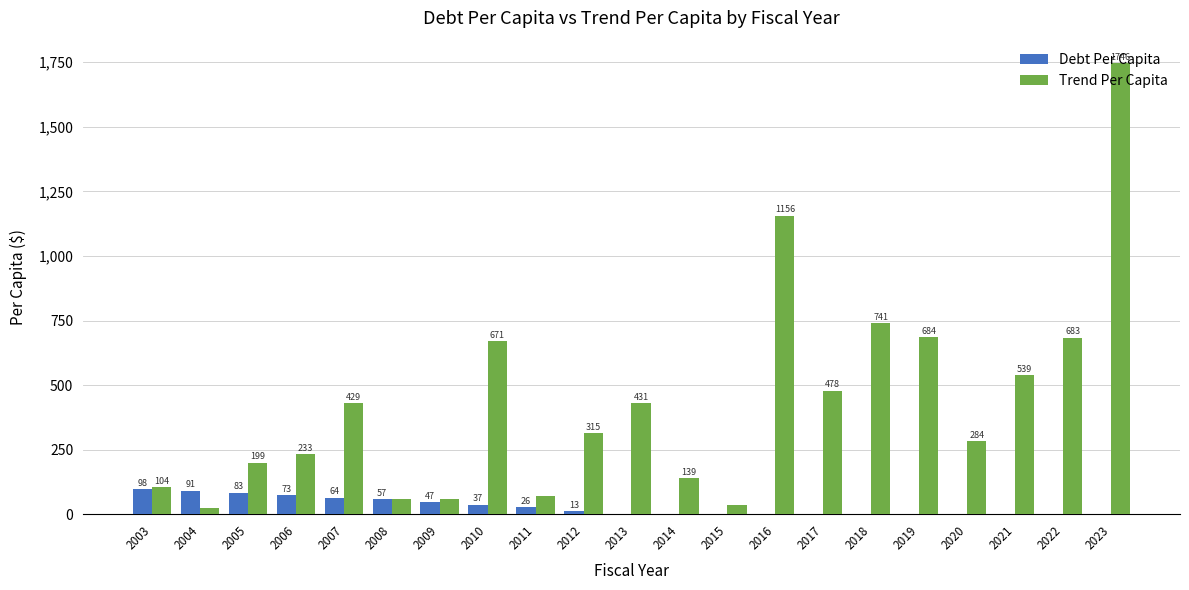

Where does the Trend Per Capita series first go above 314?

2007